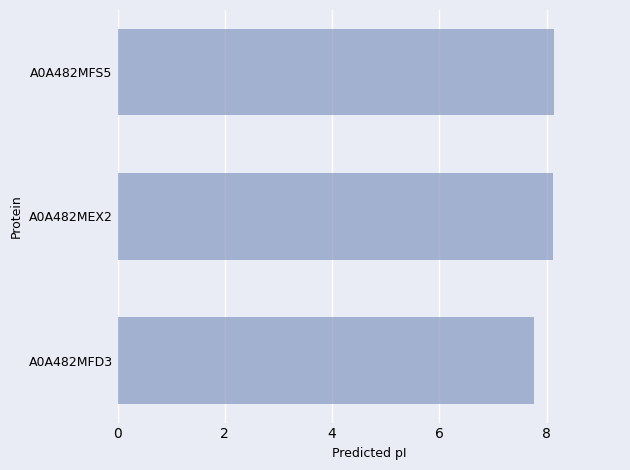

At which label is the value closest to 7?

A0A482MFD3